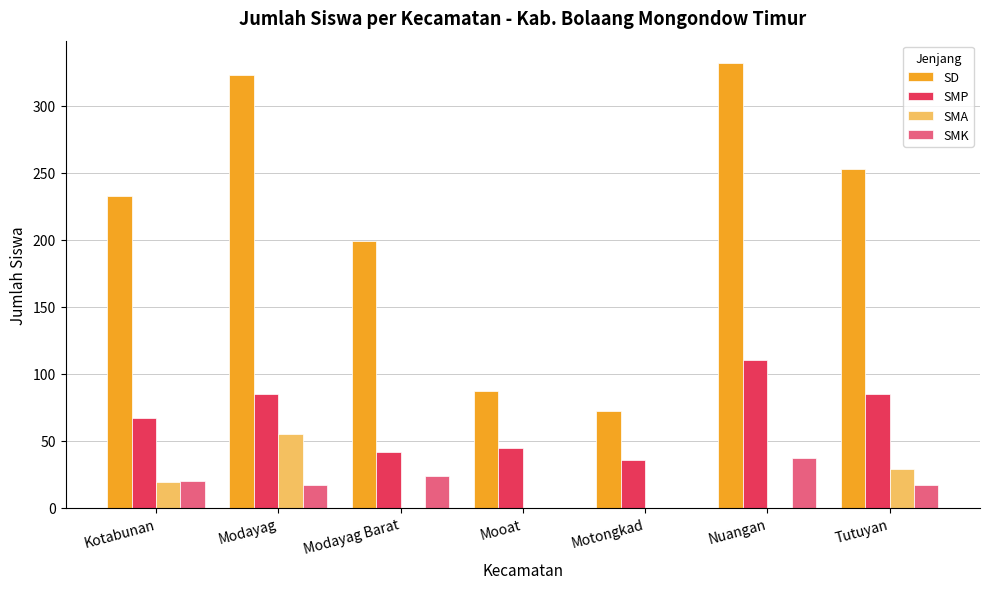

Reading right to left, transcribe all the data shown in this chart.

SD: Tutuyan=253	Nuangan=332	Motongkad=72	Mooat=87	Modayag Barat=199	Modayag=323	Kotabunan=233
SMP: Tutuyan=85	Nuangan=110	Motongkad=36	Mooat=45	Modayag Barat=42	Modayag=85	Kotabunan=67
SMA: Tutuyan=29	Nuangan=0	Motongkad=0	Mooat=0	Modayag Barat=0	Modayag=55	Kotabunan=19
SMK: Tutuyan=17	Nuangan=37	Motongkad=0	Mooat=0	Modayag Barat=24	Modayag=17	Kotabunan=20